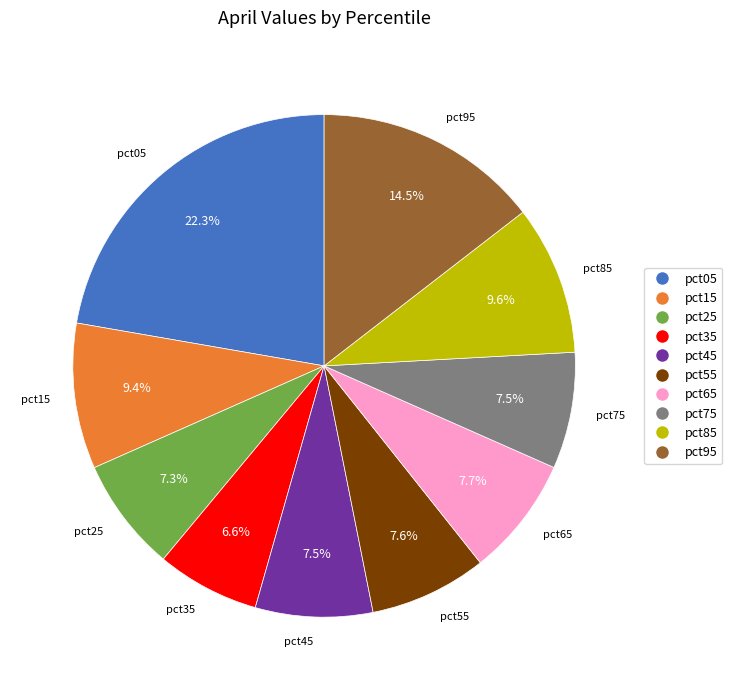

To the nearest percent, what is the average slice percentage?

10%